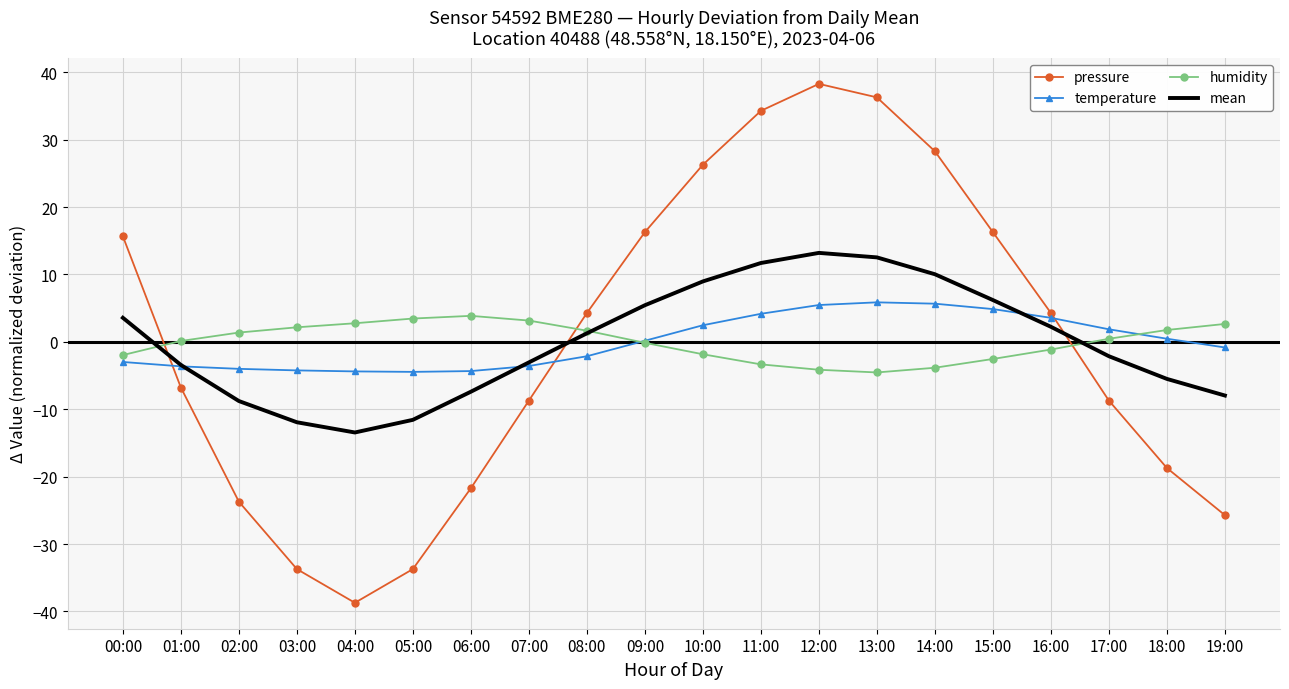

What position from the right is 09:00?

11